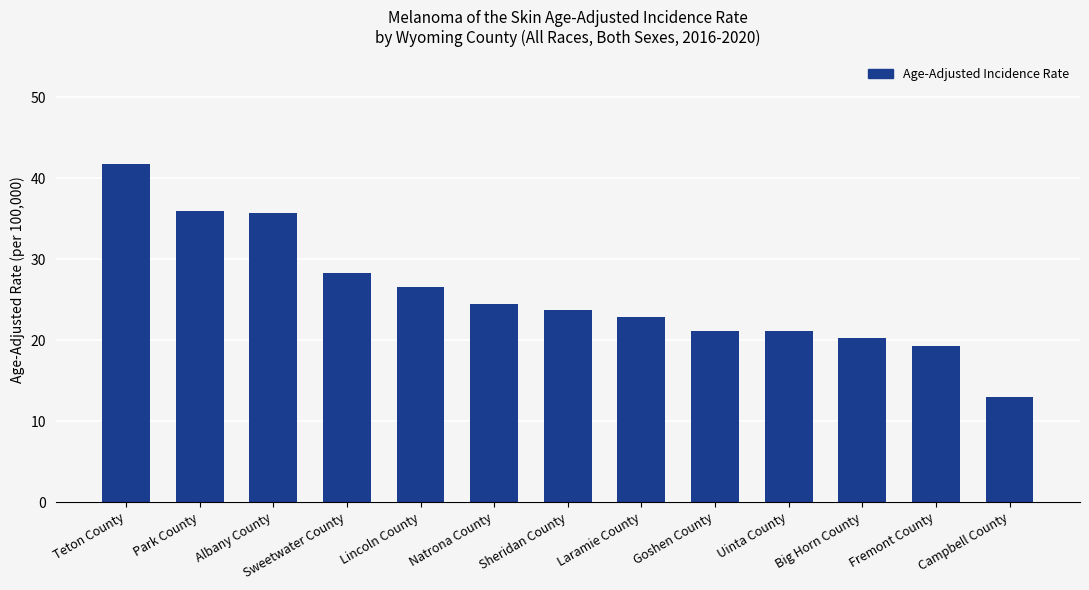

What position from the right is Sheridan County?

7